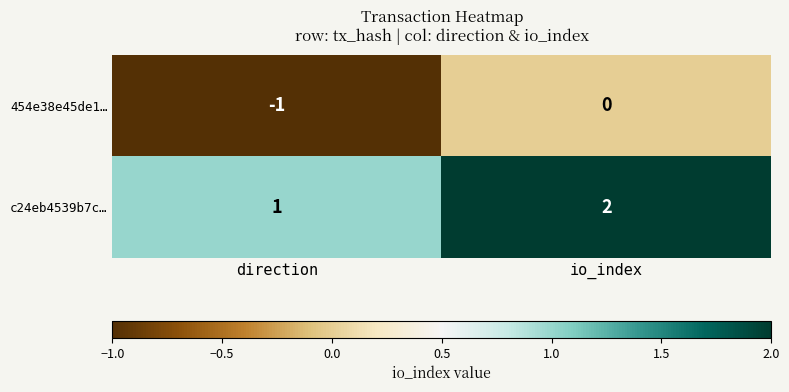

Where is 454e38e45de1… nearest to the value 0?

io_index